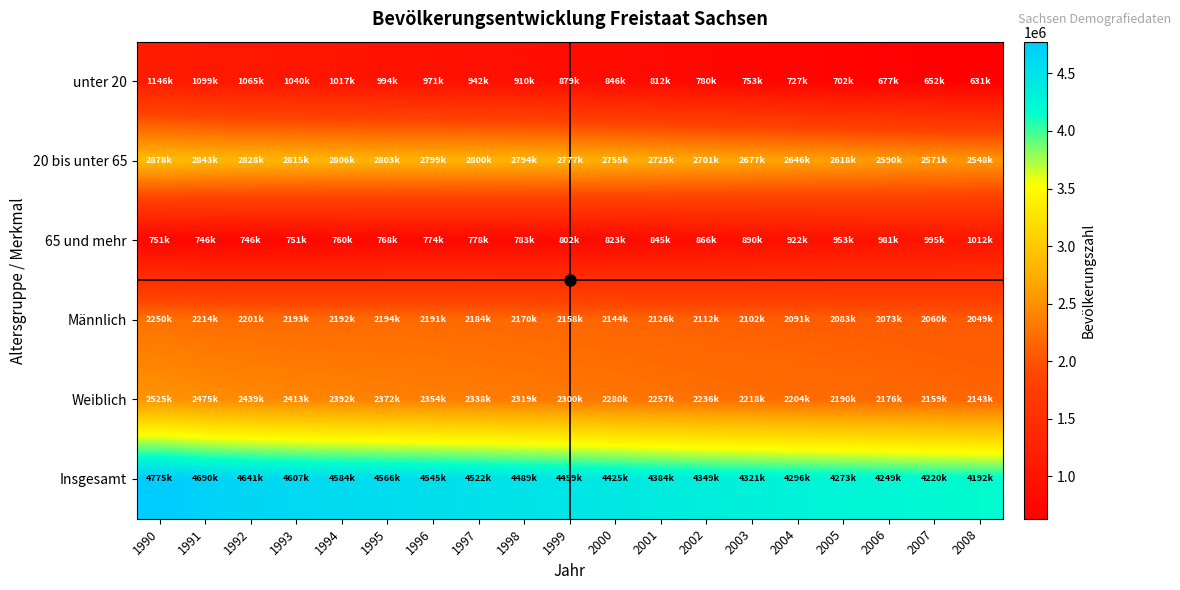

At 1994, list the series in order from largest to smallest.

Insgesamt, 20 bis unter 65, Weiblich, Männlich, unter 20, 65 und mehr